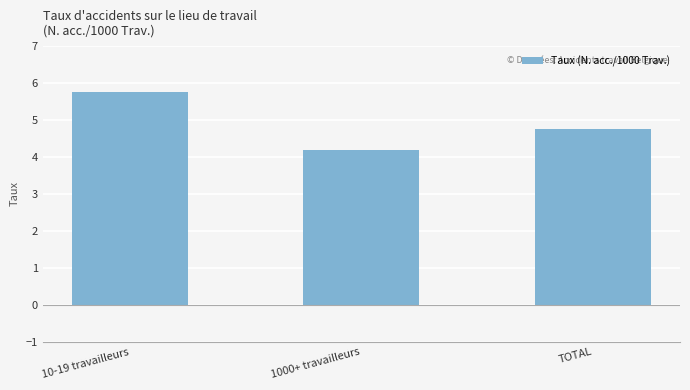

Rank the categories by value from lowest to highest.

1000+ travailleurs, TOTAL, 10-19 travailleurs